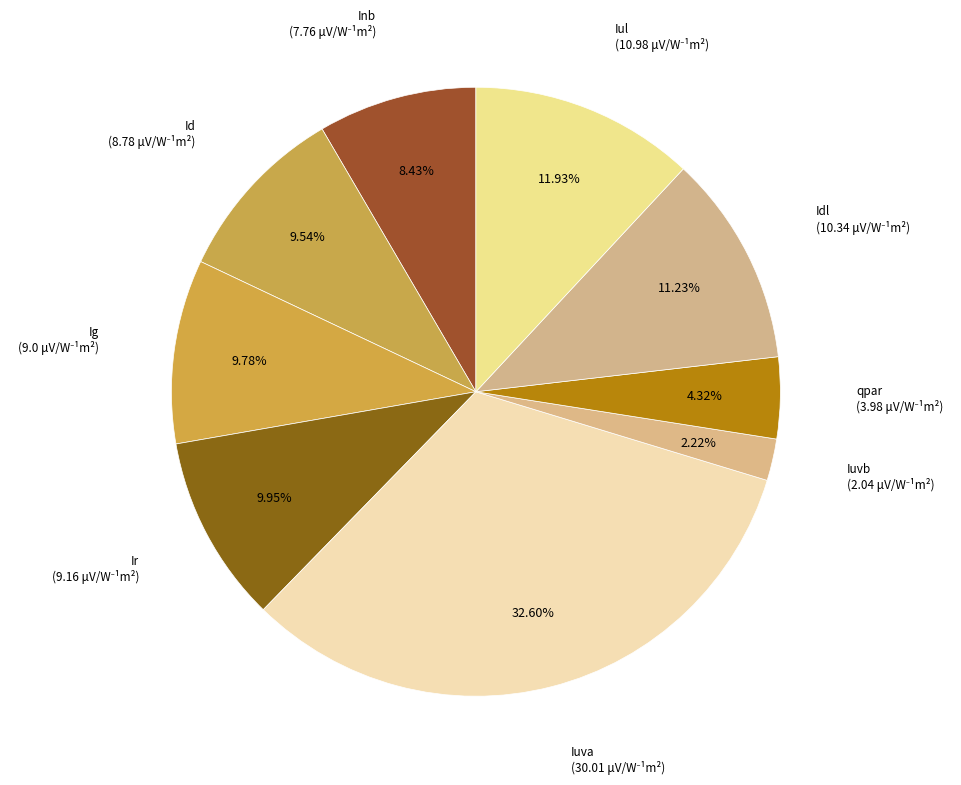

Which slice is the largest?

Iuva